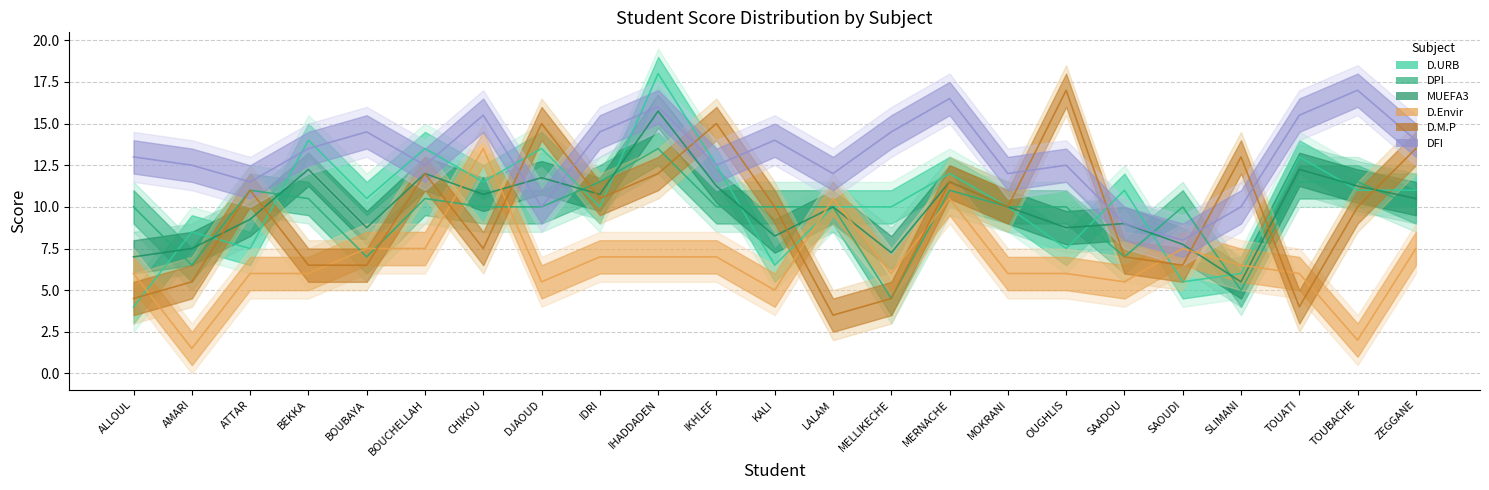

Which series changed the most between IDRI and LALAM?

D.M.P